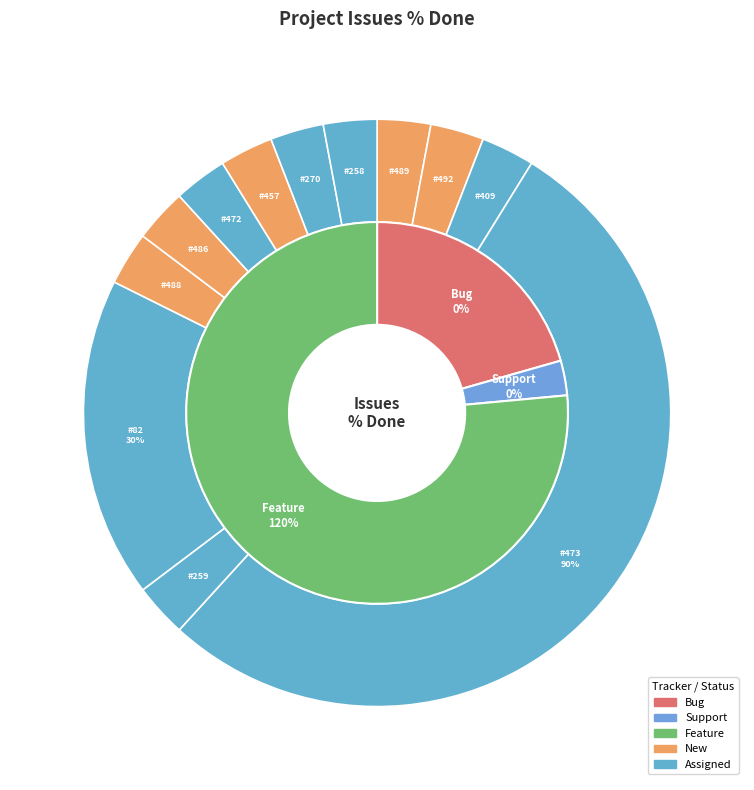

Rank the categories by value from highest to lowest.

473, 82, 489, 492, 409, 259, 488, 486, 472, 457, 270, 258